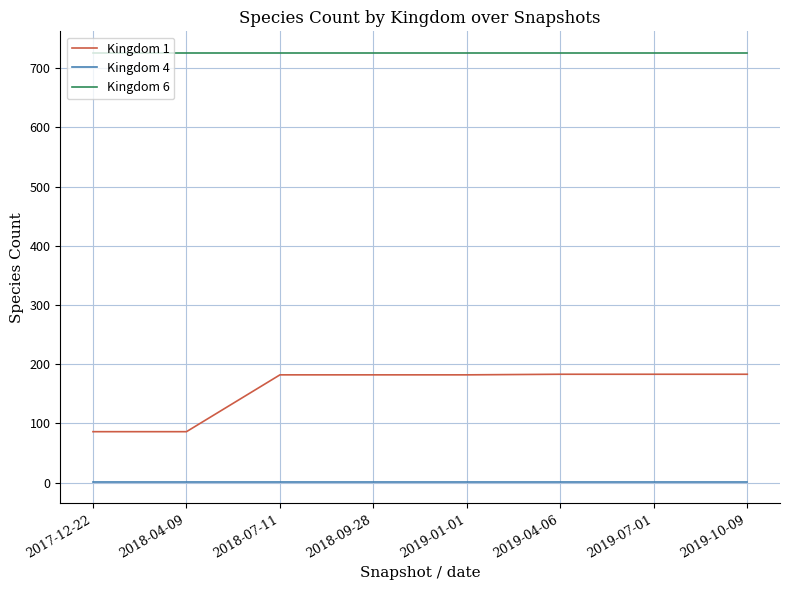

Which series has the largest range (max minus min)?

Kingdom 1